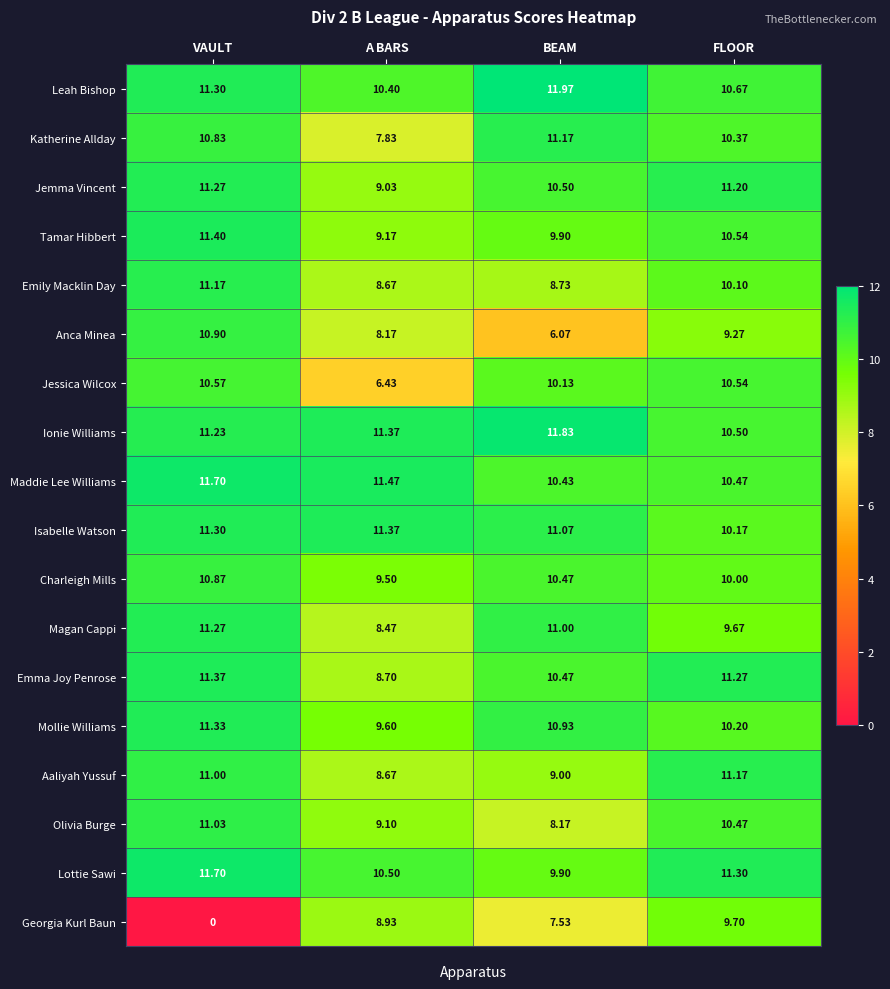

At which label is Anca Minea closest to 8?

A BARS